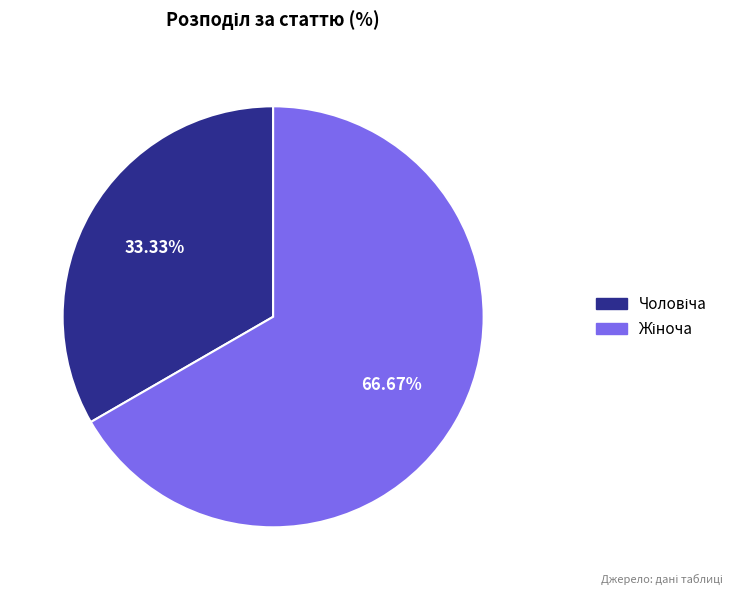

Is there a majority slice in this chart?

Yes